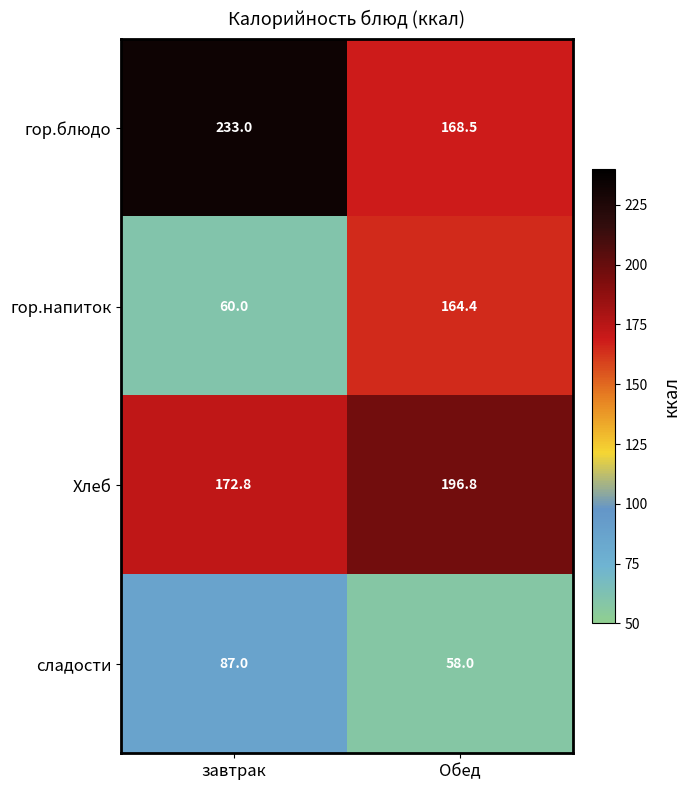

What is the total value across all series at Обед?

587.7